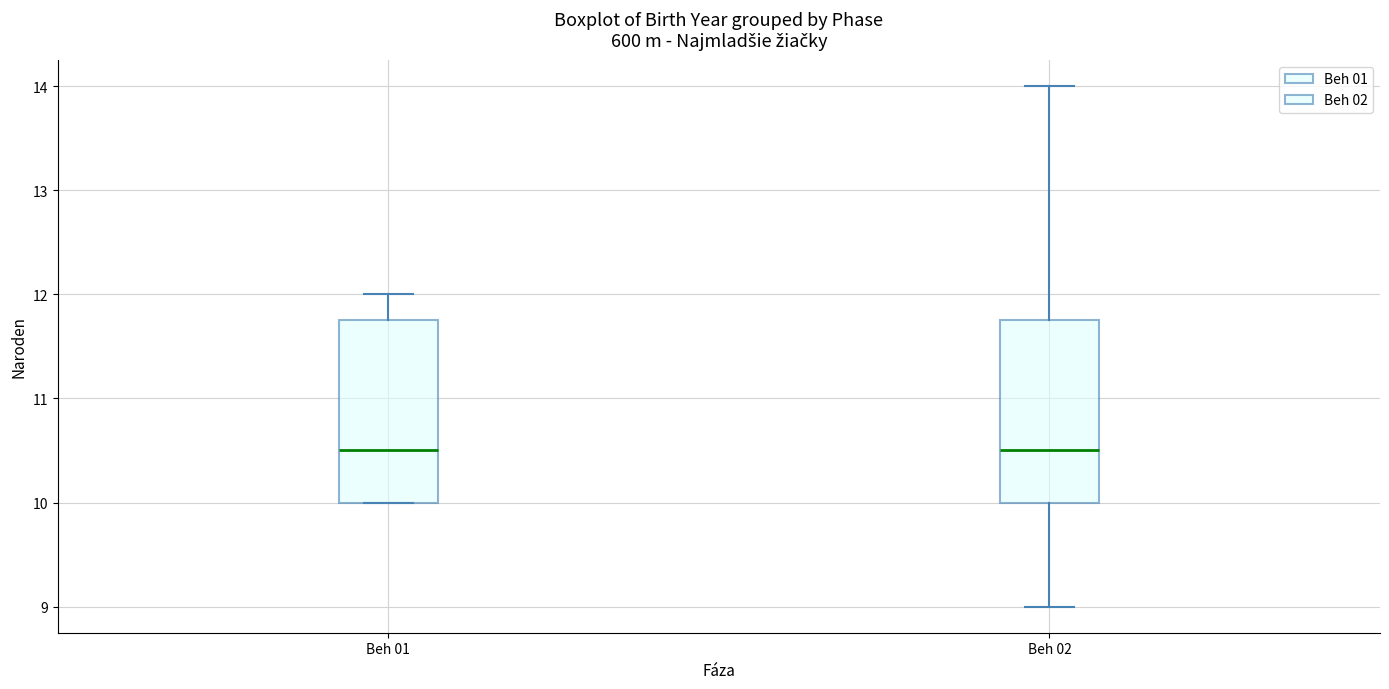

Where is the upper edge of the box for Beh 01 on the y-axis? The values are not printed on the chart, so give them approximately, as read against the axis.

11.8